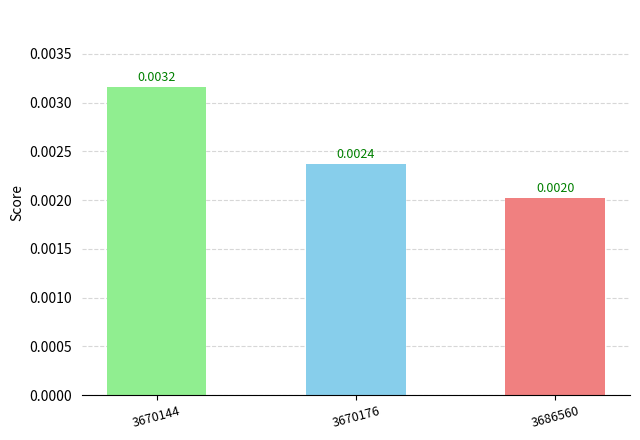

Which has a higher value, 3686560 or 3670144?

3670144